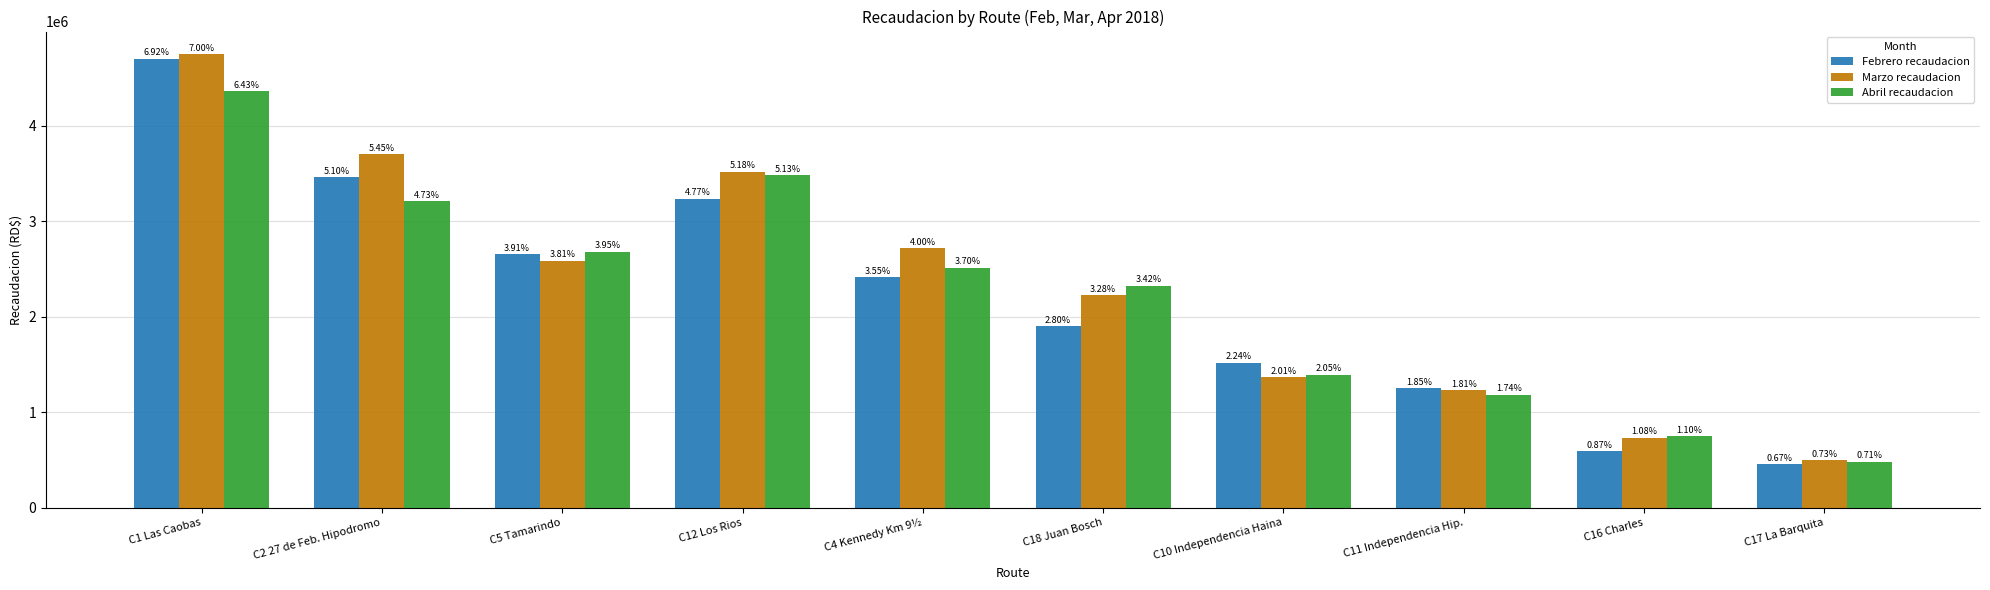

Does the chart contain stacked bars?

No